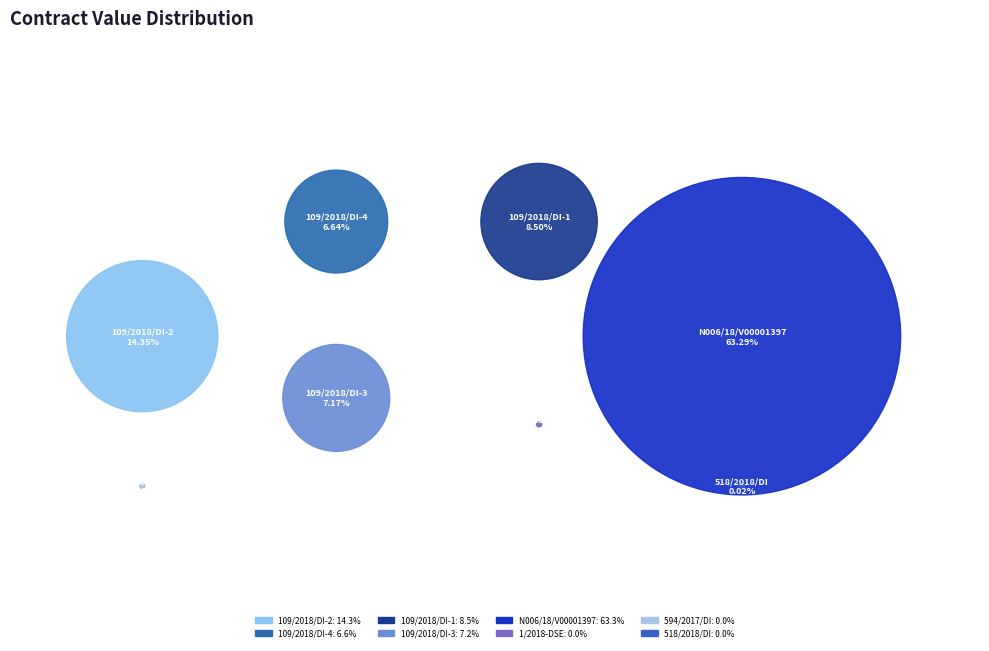

Which slice is the largest?

N006/18/V00001397